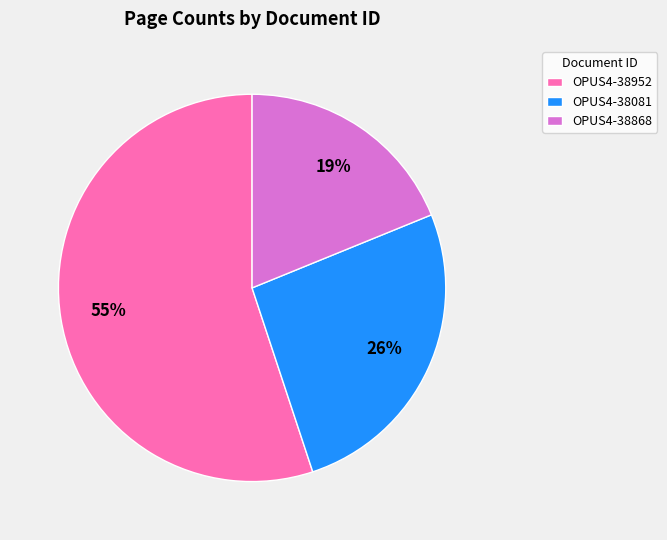

To the nearest percent, what is the combined percentage of OPUS4-38081 and OPUS4-38868?

45%